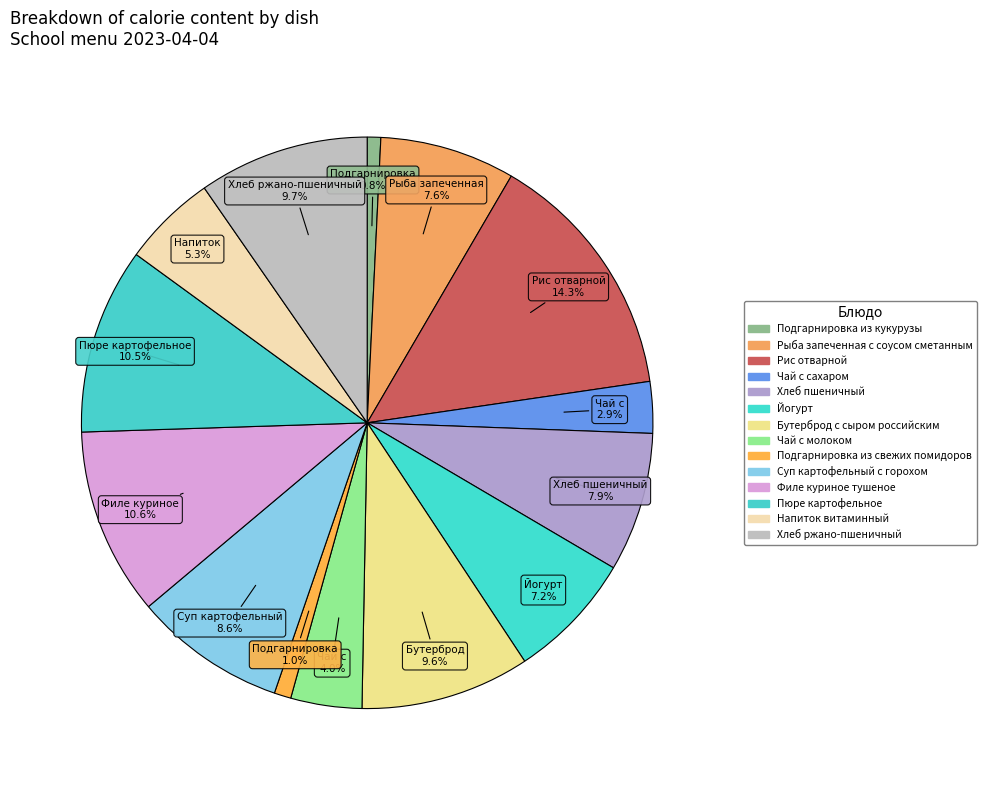

How many segments does this pie chart have?

14